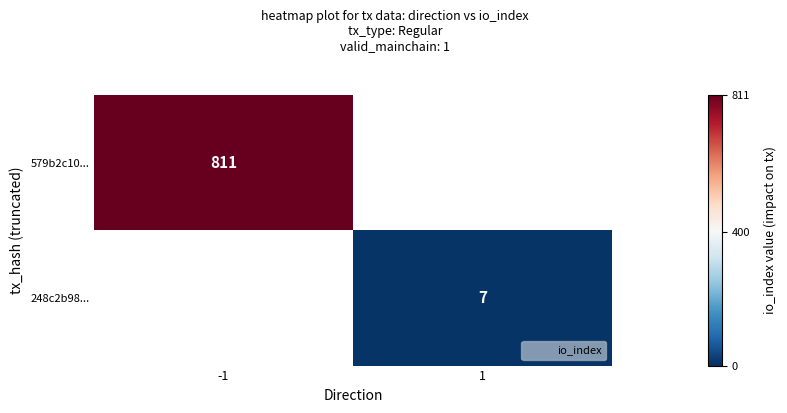

The 579b2c10... series shows 293.9 at -1. True or false?

False